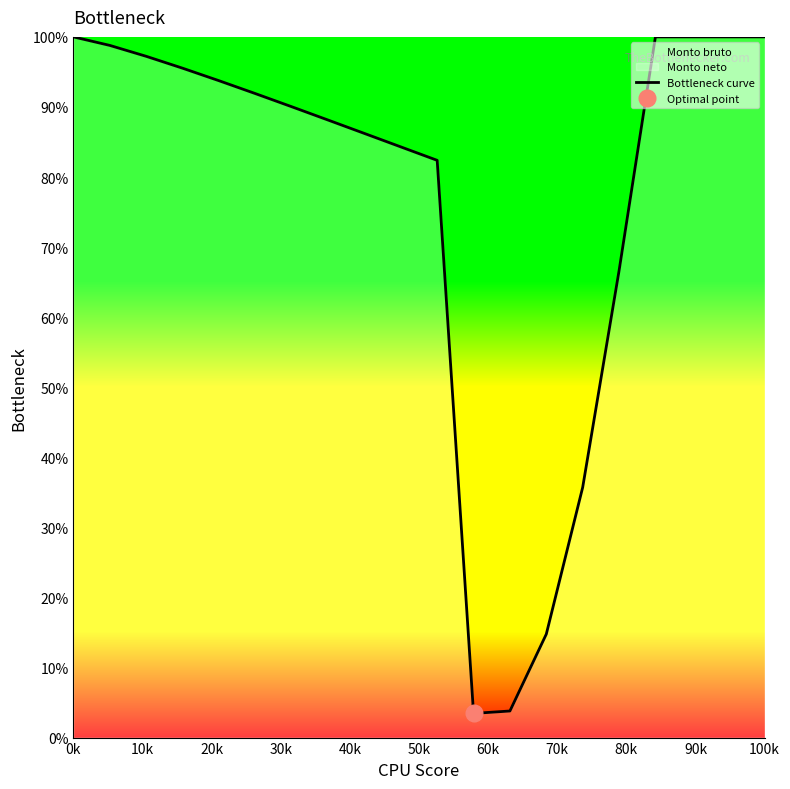

What is the minimum value for Bottleneck curve?

3.4